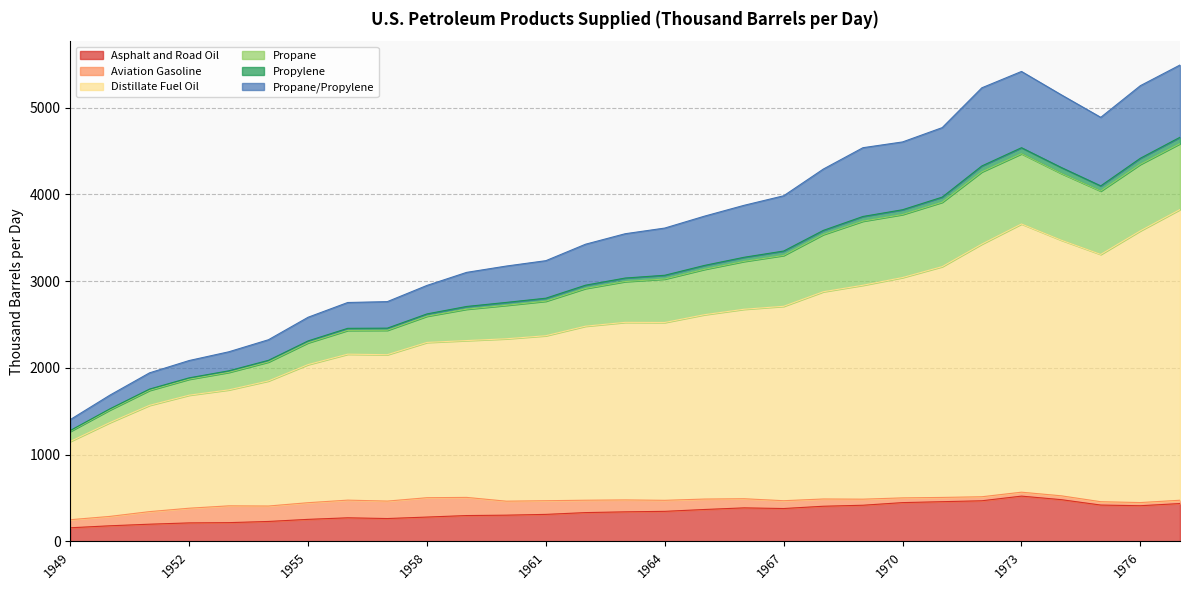

How many lines are shown in the chart?

6